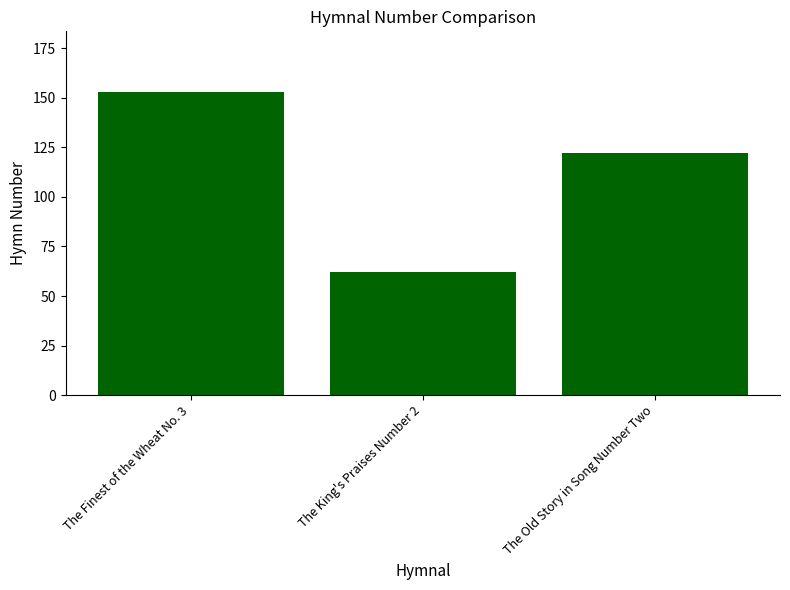

Reading left to right, extract all data points from this chart.

The Finest of the Wheat No. 3=153	The King's Praises Number 2=62	The Old Story in Song Number Two=122